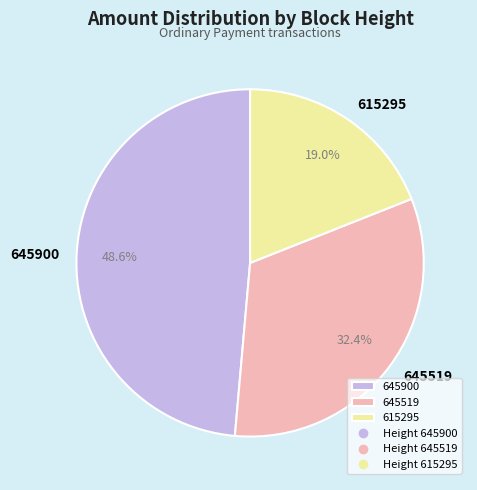

How many slices are in this pie chart?

3